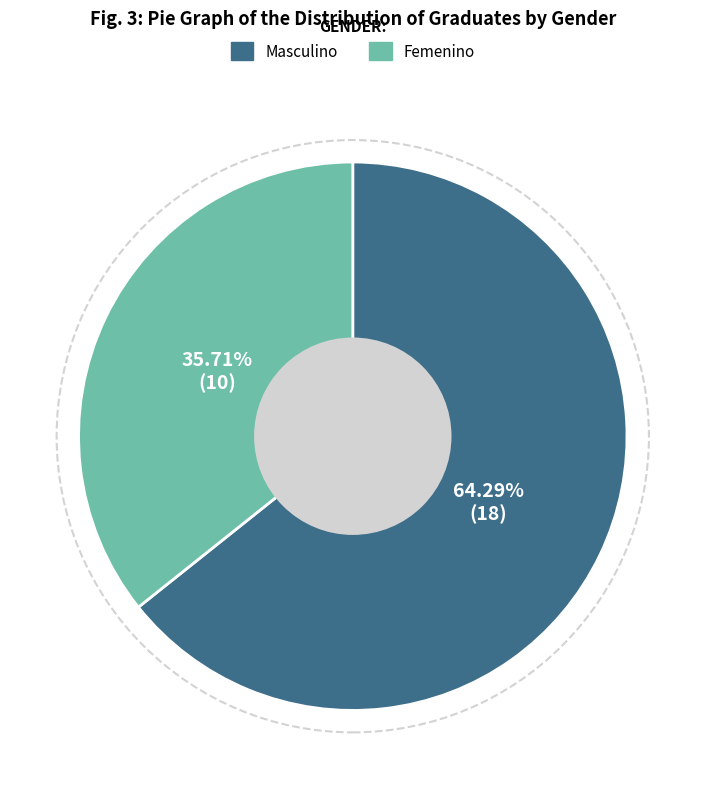

What percentage is NOT represented by Masculino?

35.7%